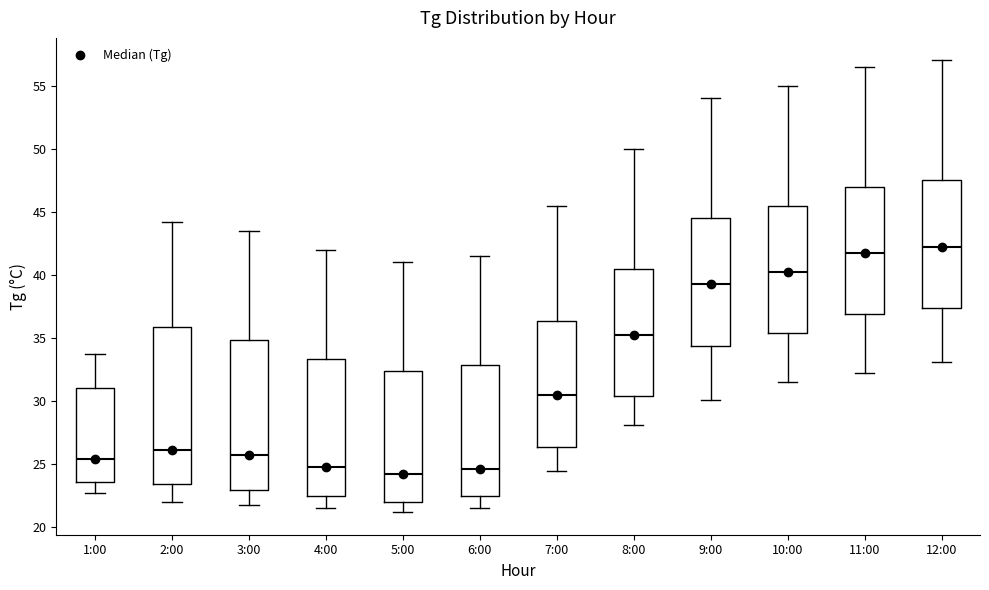

Reading left to right, read every box against the y-axis: the position of its median line, the range the box covers, and the ends of its whiskers. The values are not printed on the chart, so give them approximately, as read against the axis.

1:00: median 25.5, box 23.5 to 31.0, whiskers 22.5 to 33.5
2:00: median 26.0, box 23.5 to 36.0, whiskers 22.0 to 44.0
3:00: median 26.0, box 23.0 to 35.0, whiskers 22.0 to 43.5
4:00: median 25.0, box 22.5 to 33.5, whiskers 21.5 to 42.0
5:00: median 24.5, box 22.0 to 32.5, whiskers 21.0 to 41.0
6:00: median 24.5, box 22.5 to 33.0, whiskers 21.5 to 41.5
7:00: median 30.5, box 26.5 to 36.5, whiskers 24.5 to 45.5
8:00: median 35.5, box 30.5 to 40.5, whiskers 28.0 to 50.0
9:00: median 39.5, box 34.5 to 44.5, whiskers 30.0 to 54.0
10:00: median 40.5, box 35.5 to 45.5, whiskers 31.5 to 55.0
11:00: median 42.0, box 37.0 to 47.0, whiskers 32.0 to 56.5
12:00: median 42.5, box 37.5 to 47.5, whiskers 33.0 to 57.0